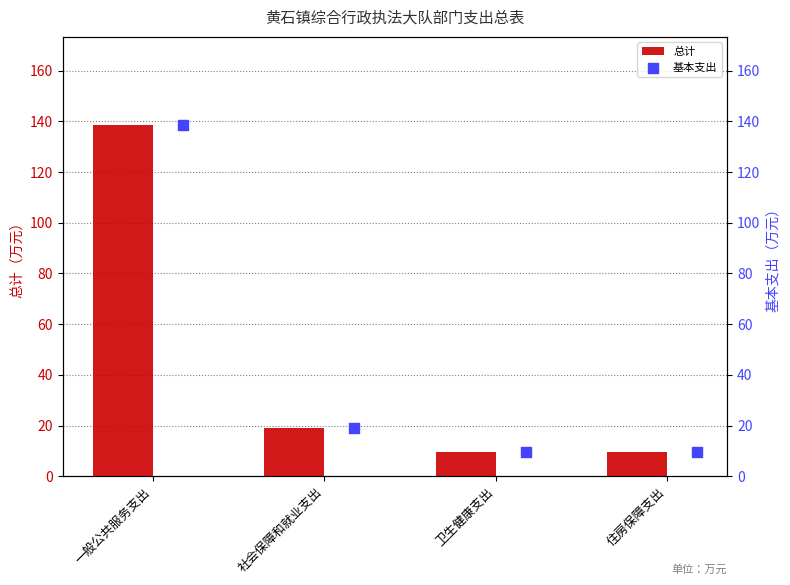

True or false: 总计 has a value of 92.5 at 一般公共服务支出.

False